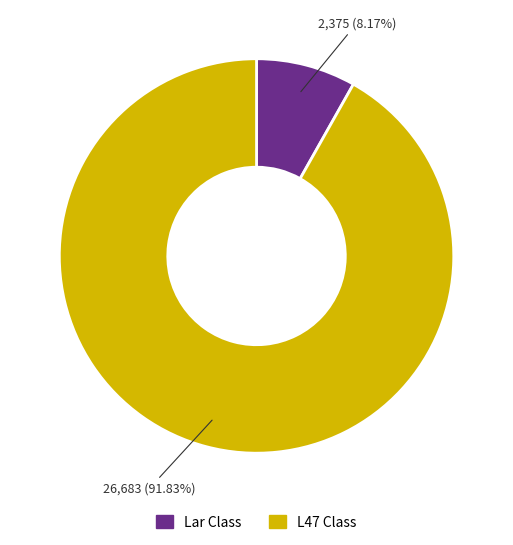

What is the smallest slice in the pie chart?

Lar Class